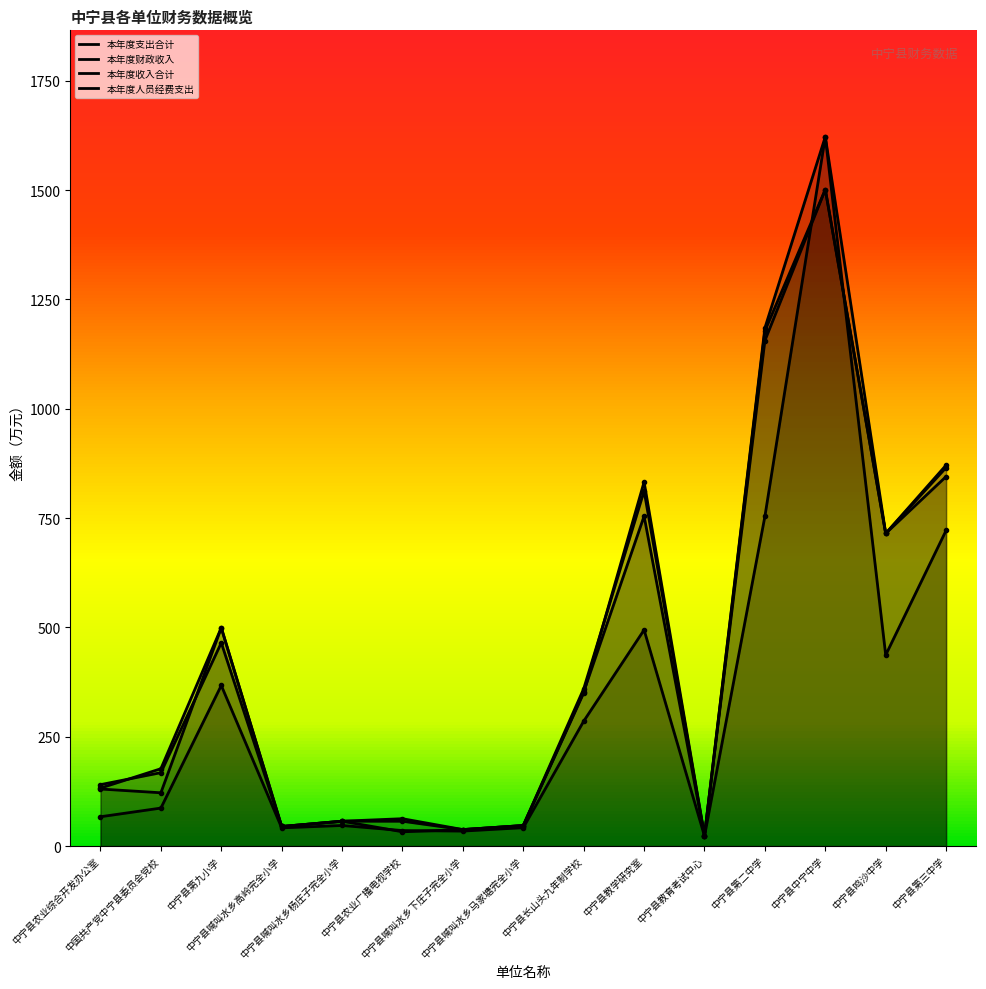

Which category has the lowest value in the 本年度财政收入 series?

中宁县教育考试中心